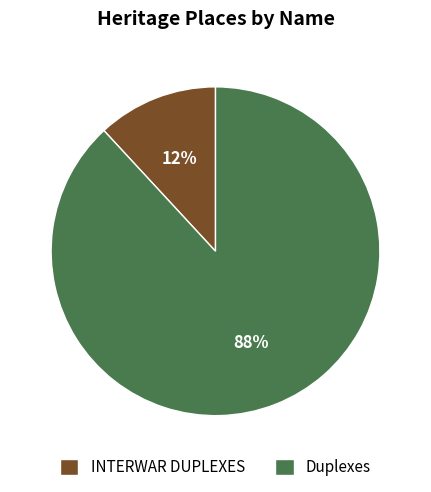

Rank the categories by value from highest to lowest.

Duplexes, INTERWAR DUPLEXES